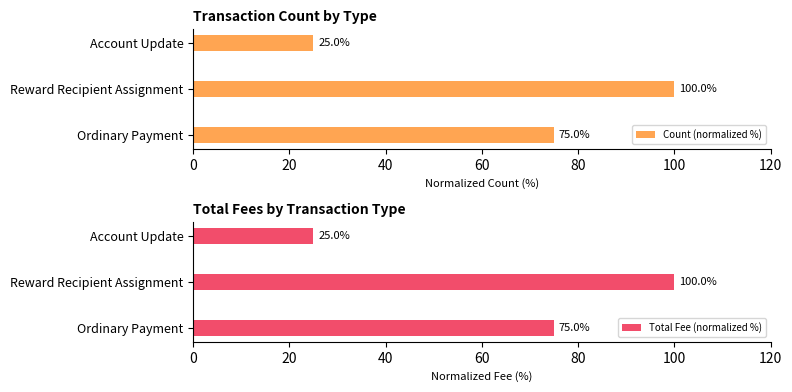

What value does the Count (normalized %) series have at Reward Recipient Assignment, to the nearest 10?

100